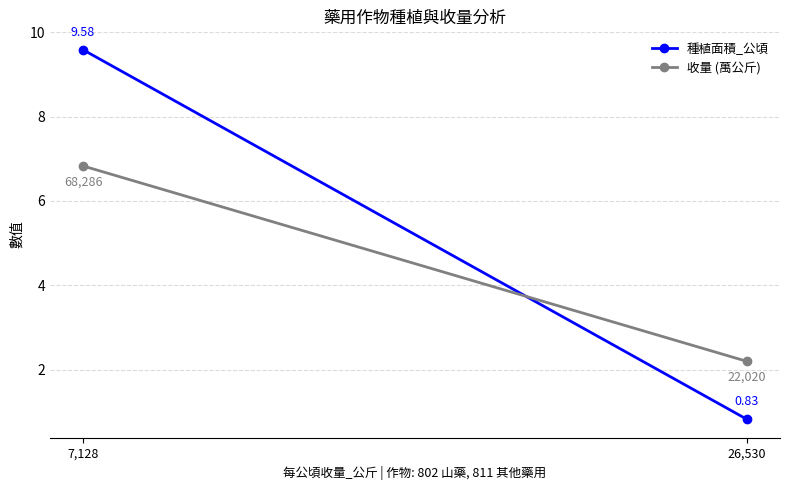

At 7,128, list the series in order from largest to smallest.

種植面積_公頃, 收量 (萬公斤)